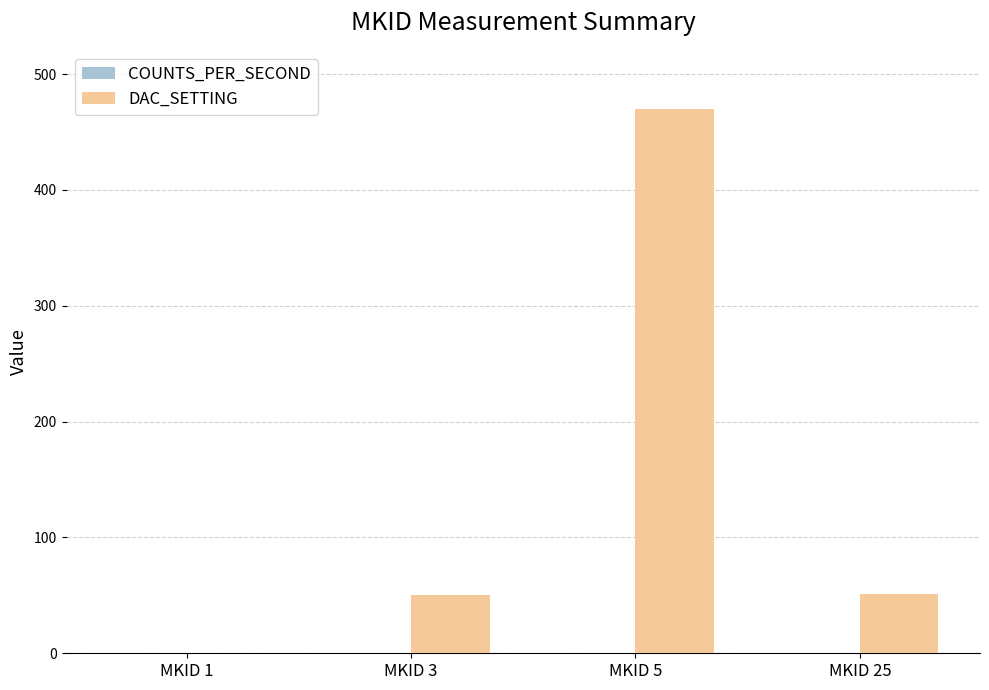

What is the maximum value shown in the chart?

470